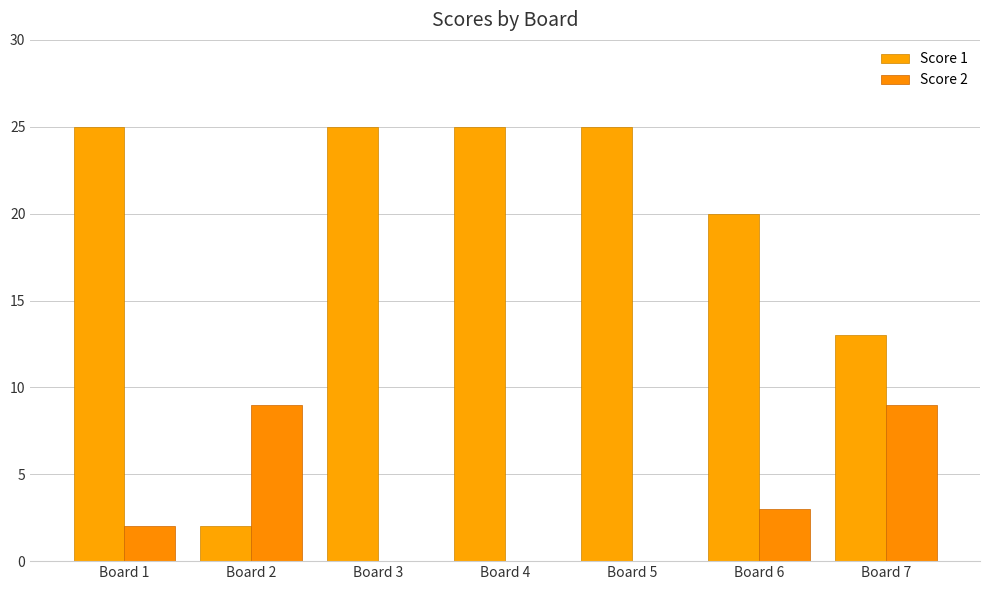

At how many categories does at least one series exceed 13?

5